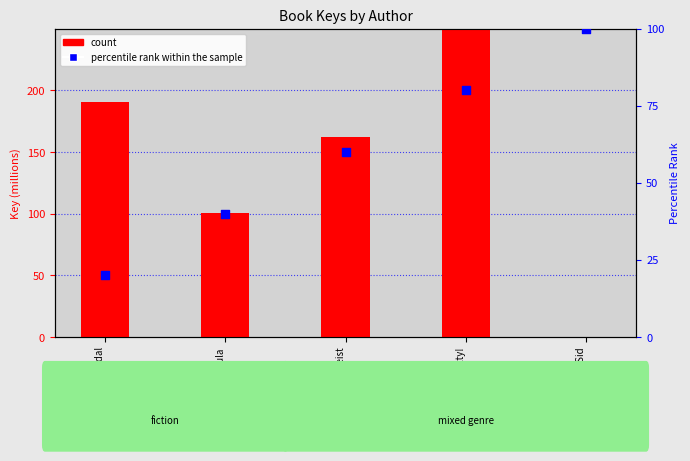

Which series reaches the minimum Y coordinate?

count